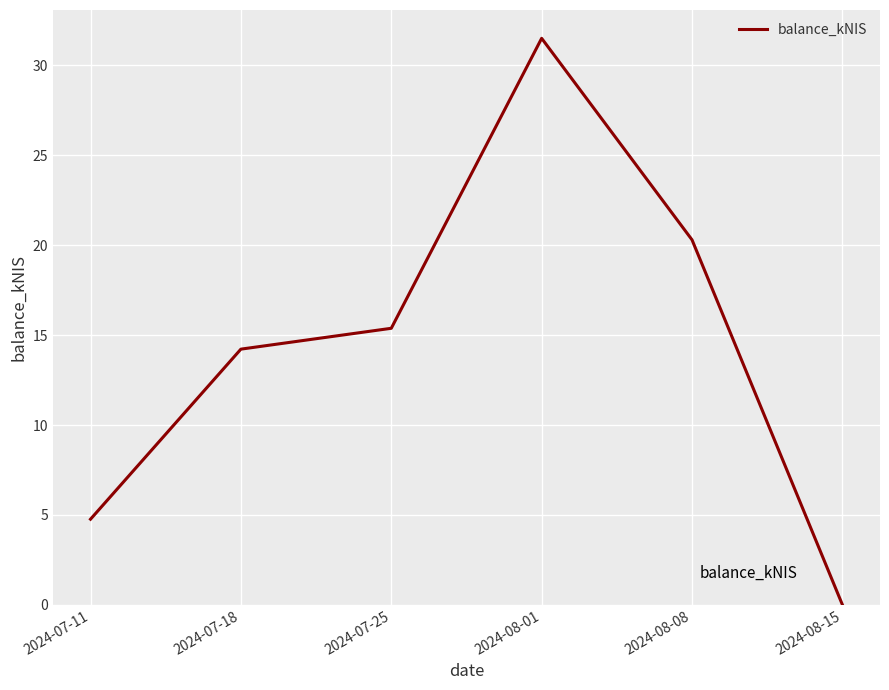

At which category does the chart reach its peak across all series?

2024-08-01